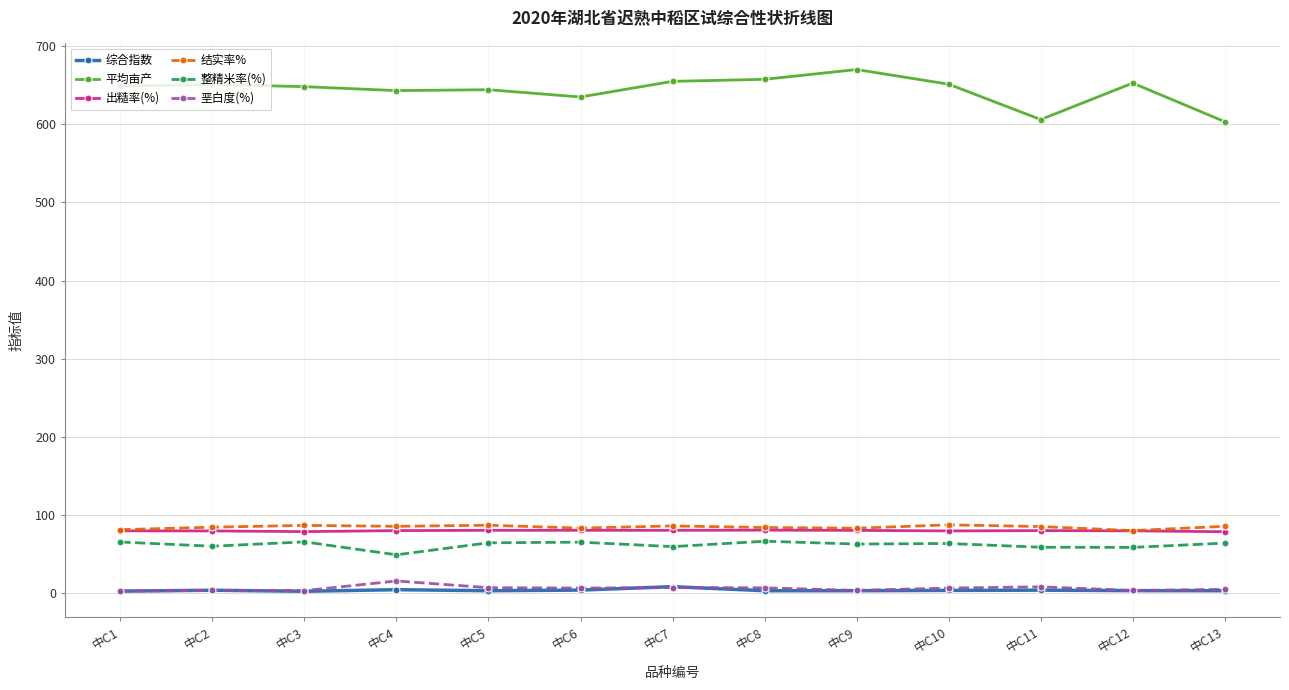

Which series has the widest spread of values?

平均亩产